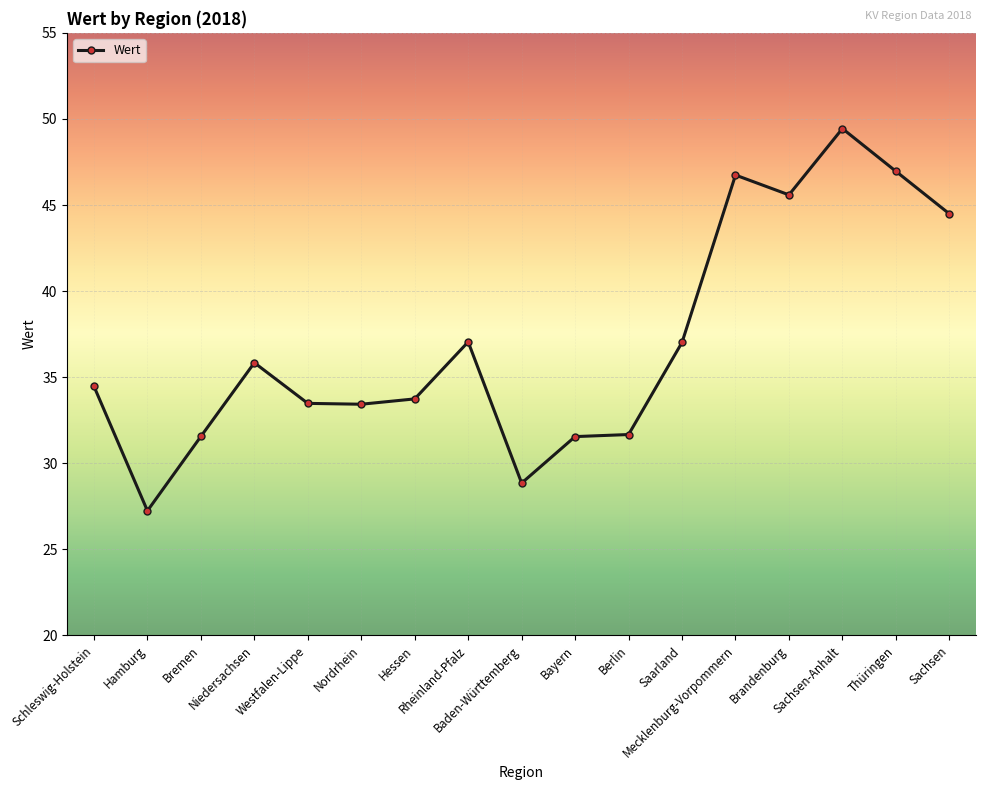

At which label does the data first exceed 34?

Schleswig-Holstein